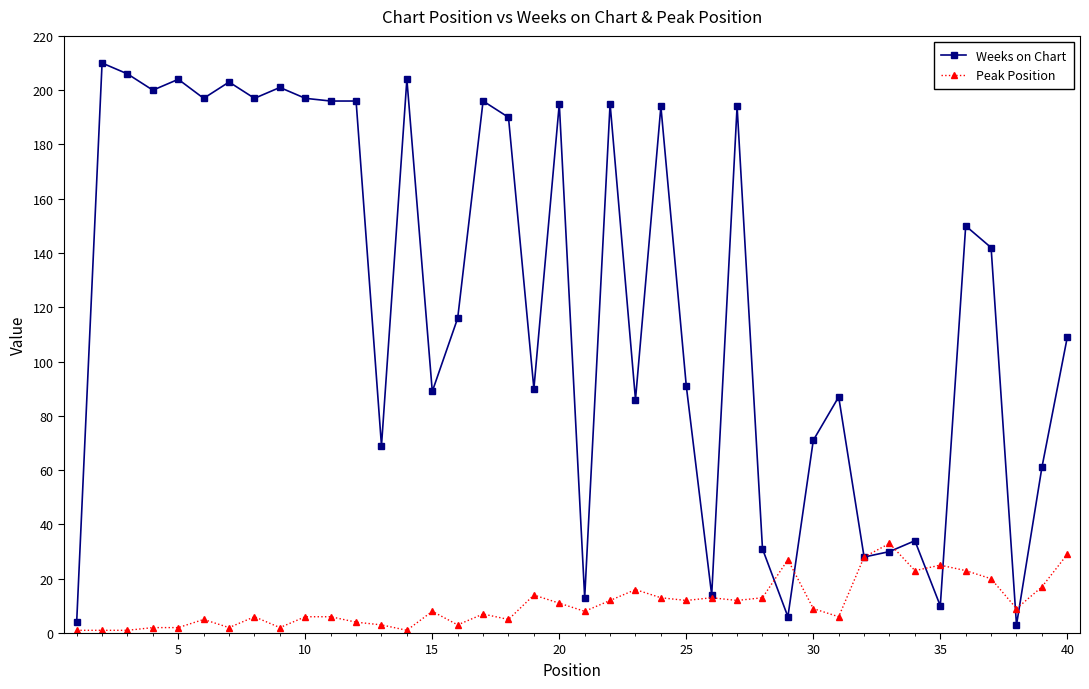

Which series has the largest range (max minus min)?

Weeks on Chart